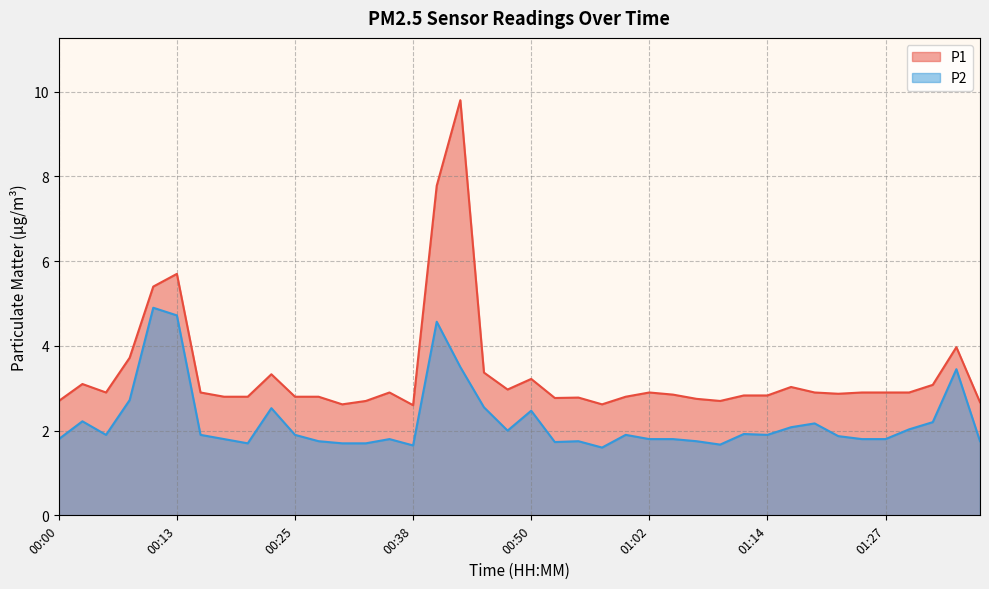

How many lines are shown in the chart?

2